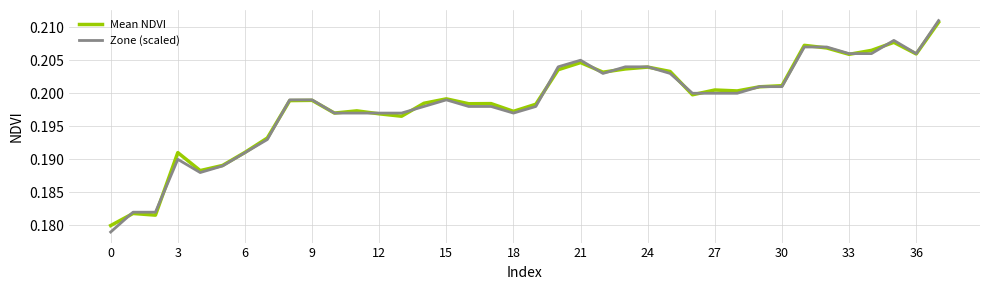

Which series has the widest spread of values?

Zone (scaled)